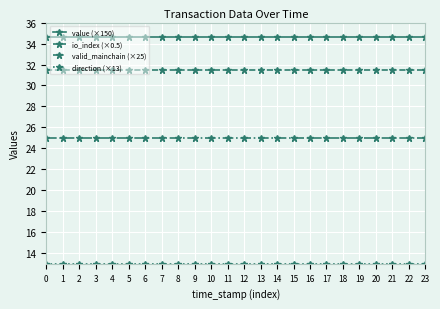

What is the greatest value displayed?

34.6